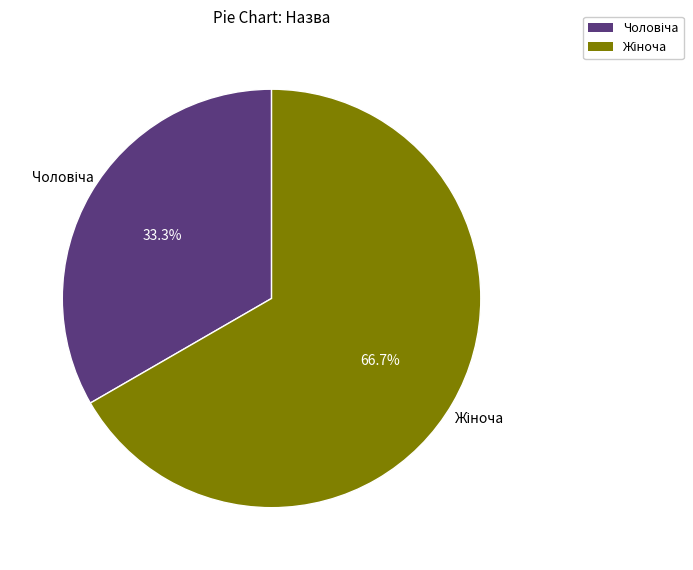

To the nearest percent, what is the average slice percentage?

50%